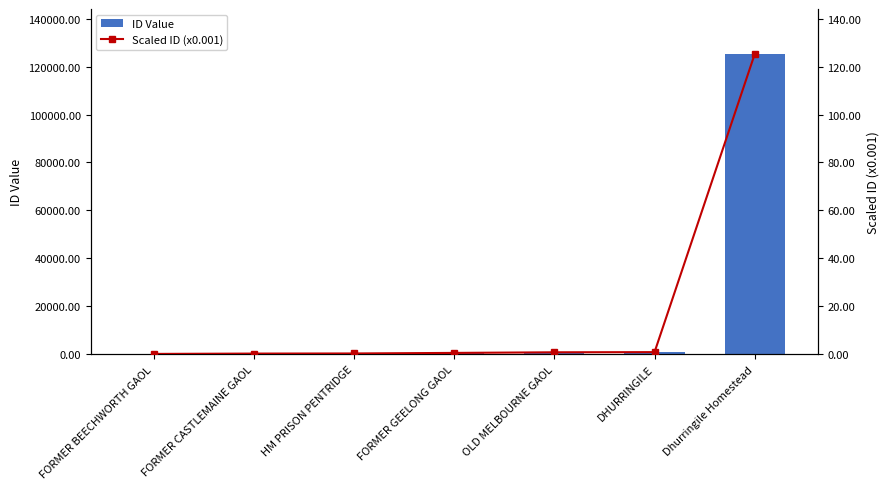

What position from the left is OLD MELBOURNE GAOL?

5